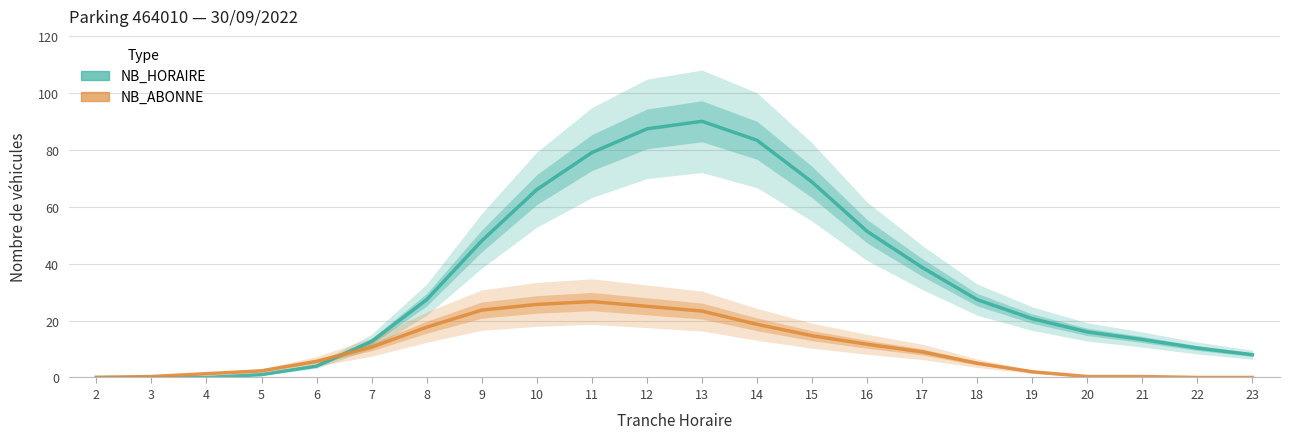

Between which two adjacent categories do NB_ABONNE and NB_HORAIRE first intersect?

6 and 7